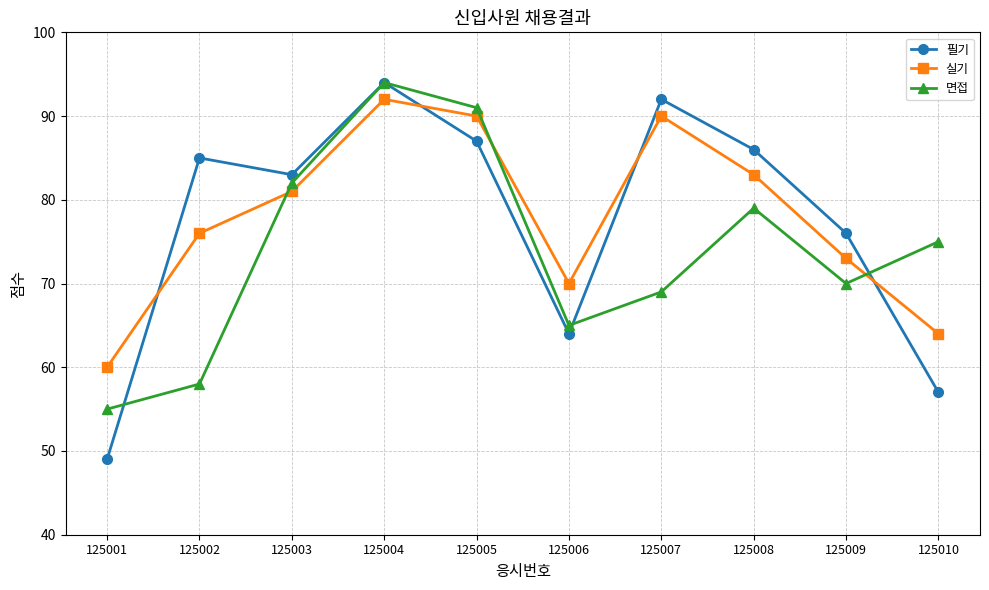

Which series has the widest spread of values?

필기